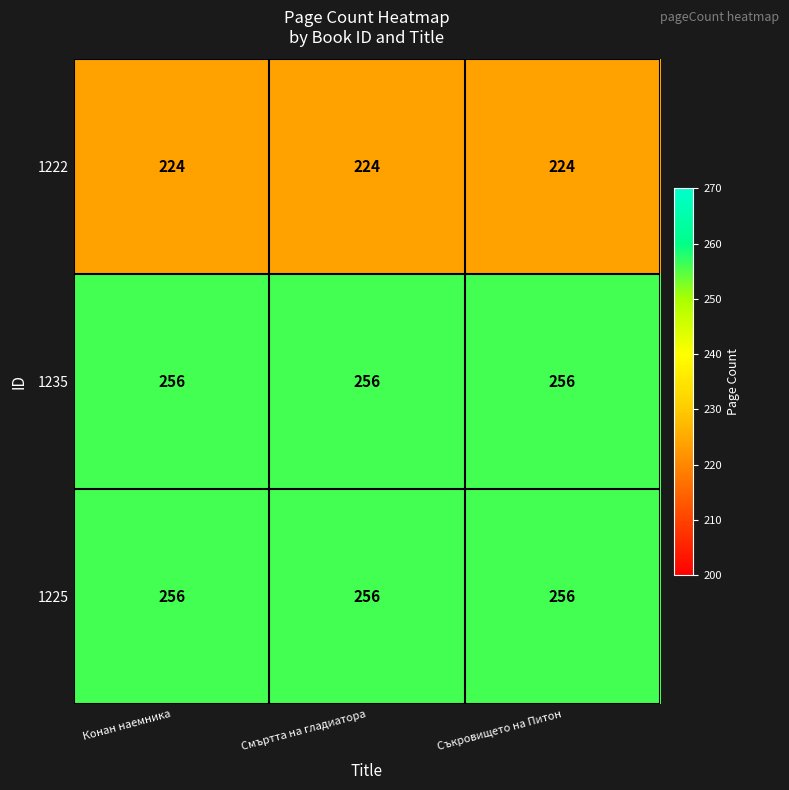

What is the total value across all series at Смъртта на гладиатора?

736